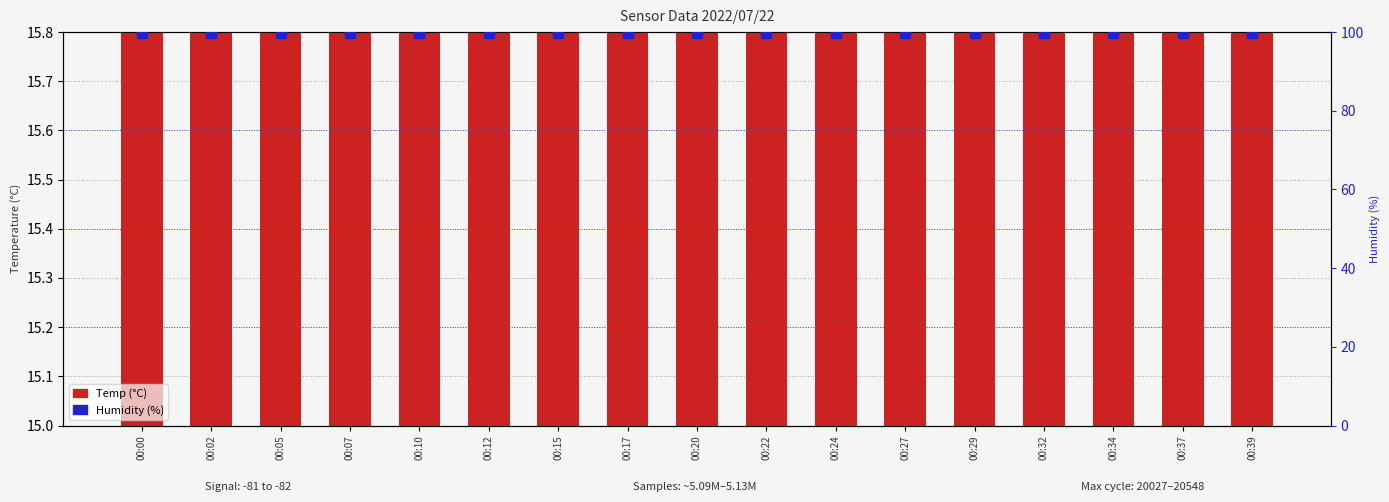

Is the value of Humidity (%) at 00:07 greater than the value of Temp (°C) at 00:05?

Yes